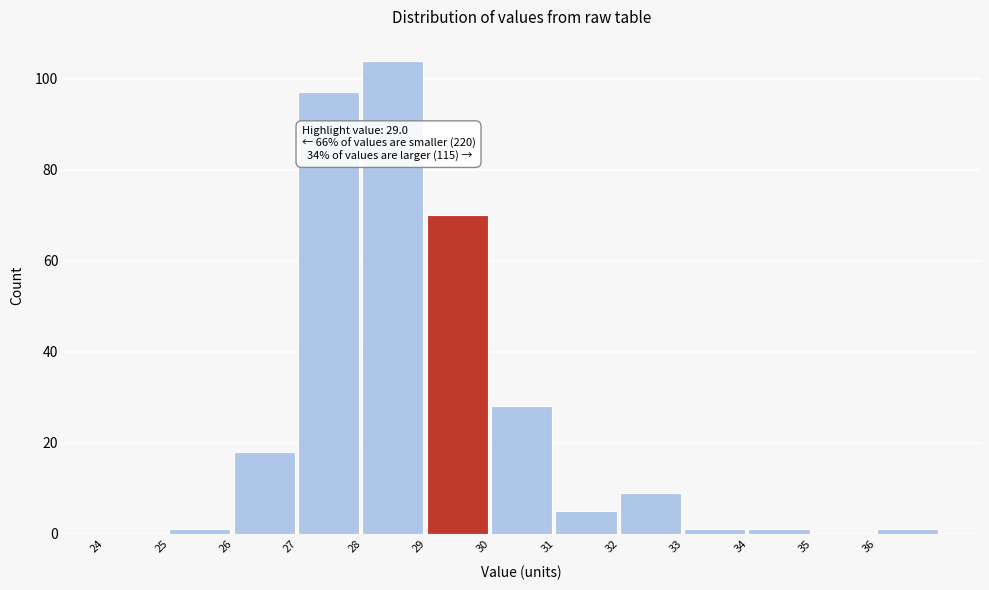

Which range on the x-axis has the tallest bar?

28 to 29